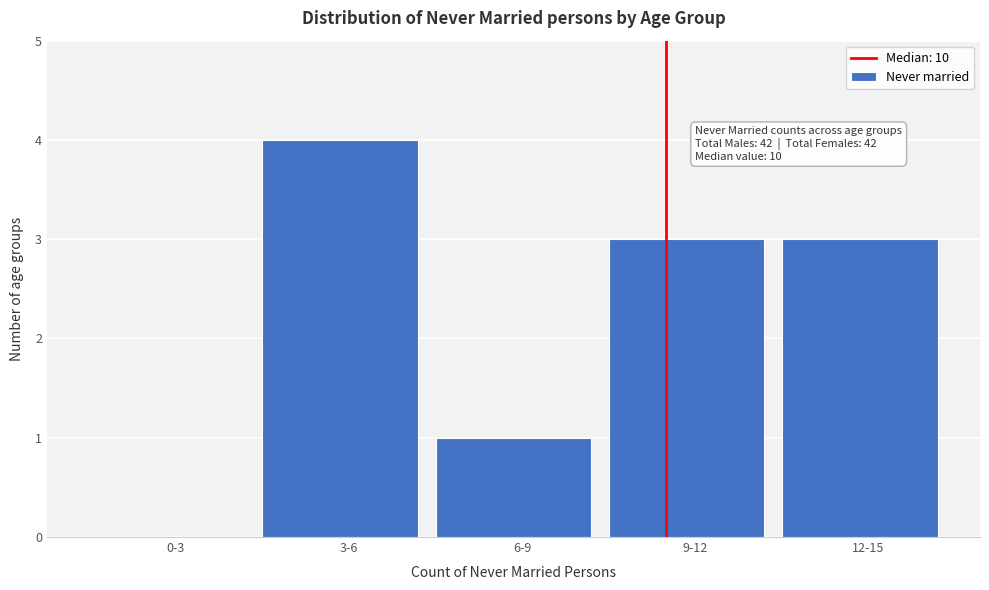

Reading right to left, list all the values displayed in this chart.

12-15=3	9-12=3	6-9=1	3-6=4	0-3=0